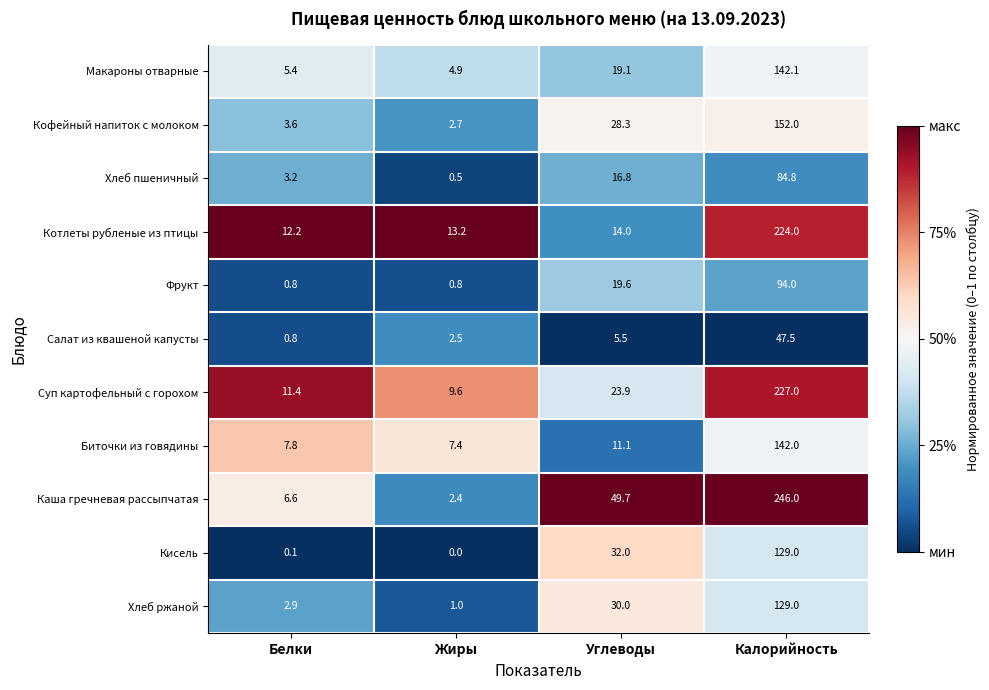

At which label does Макароны отварные first exceed 19?

Углеводы